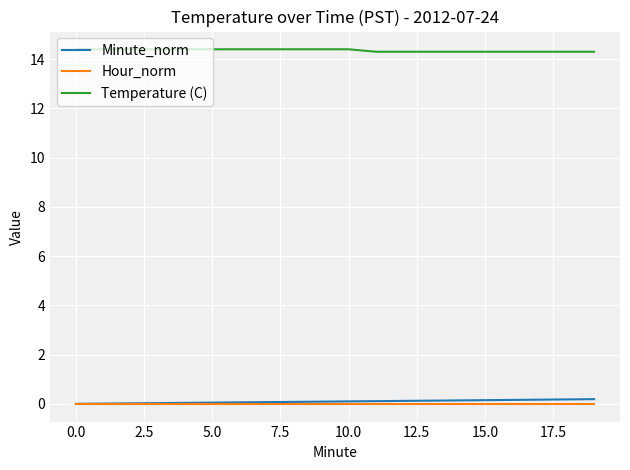

Which series has the largest total across all categories?

Temperature (C)